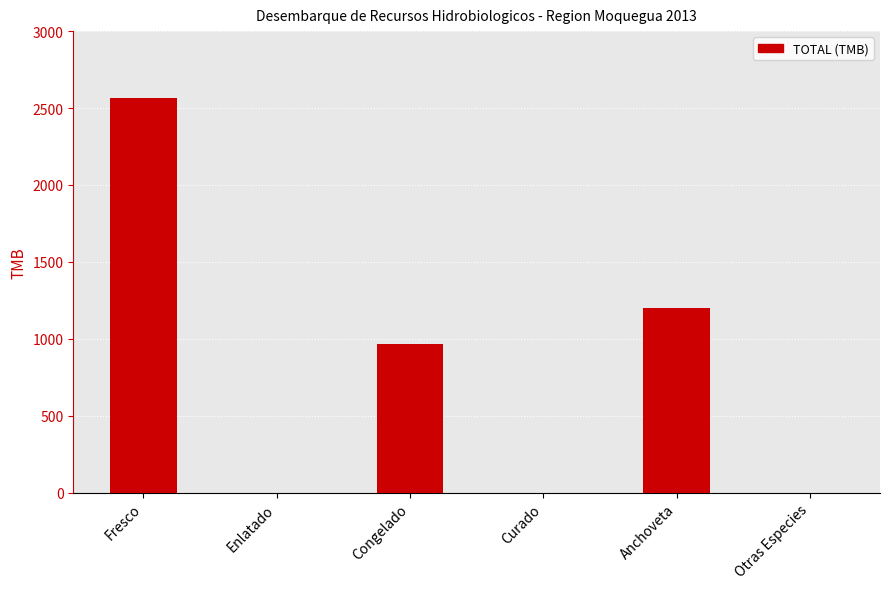

What is the greatest value displayed?

2567.3